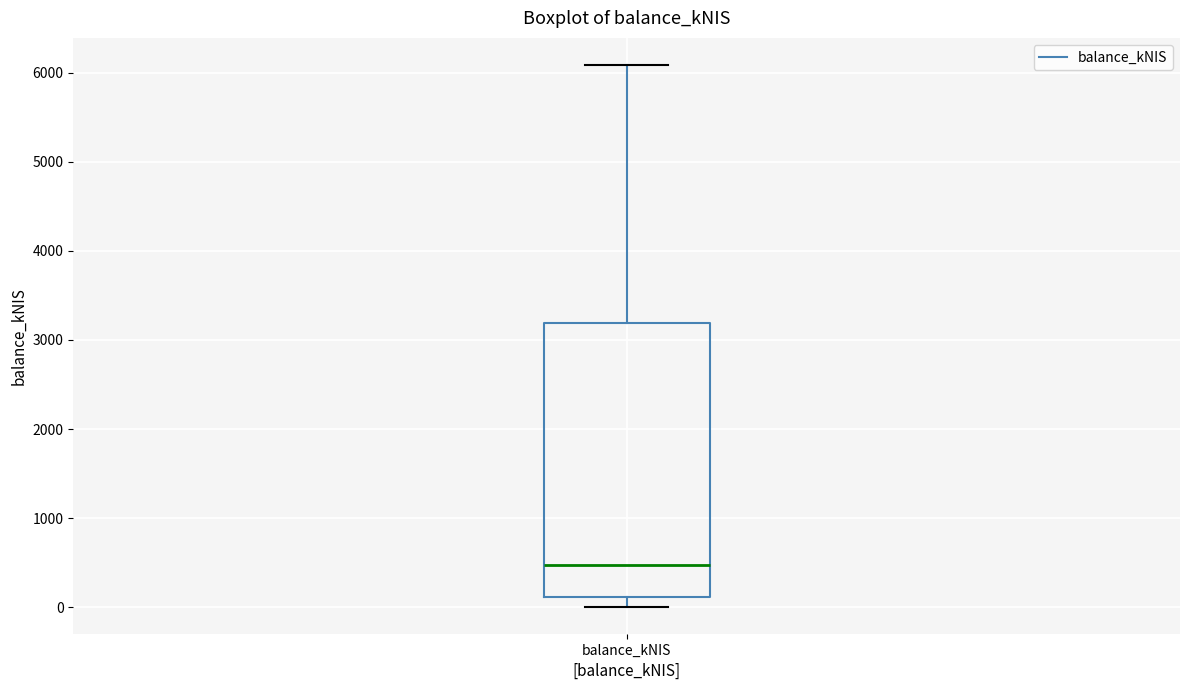

Where is the lower edge of the box for balance_kNIS on the y-axis? The values are not printed on the chart, so give them approximately, as read against the axis.

100